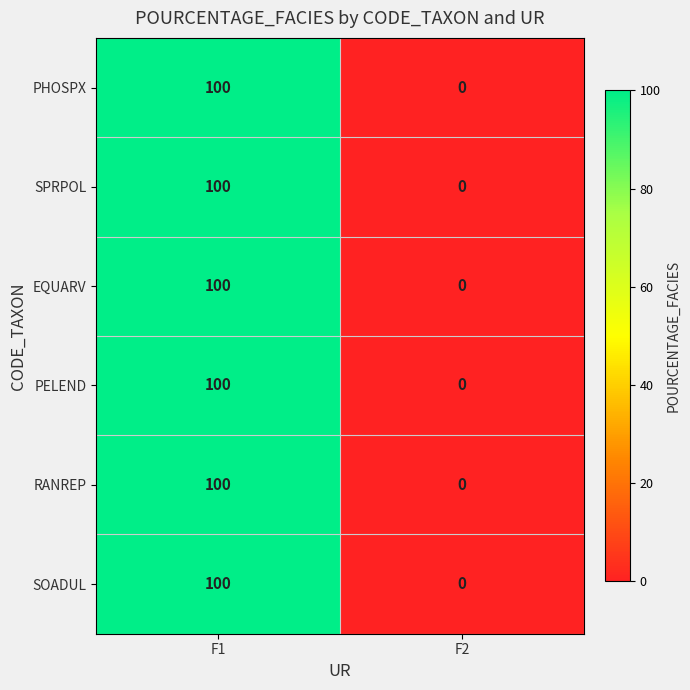

What is the average value of the SOADUL series?

50